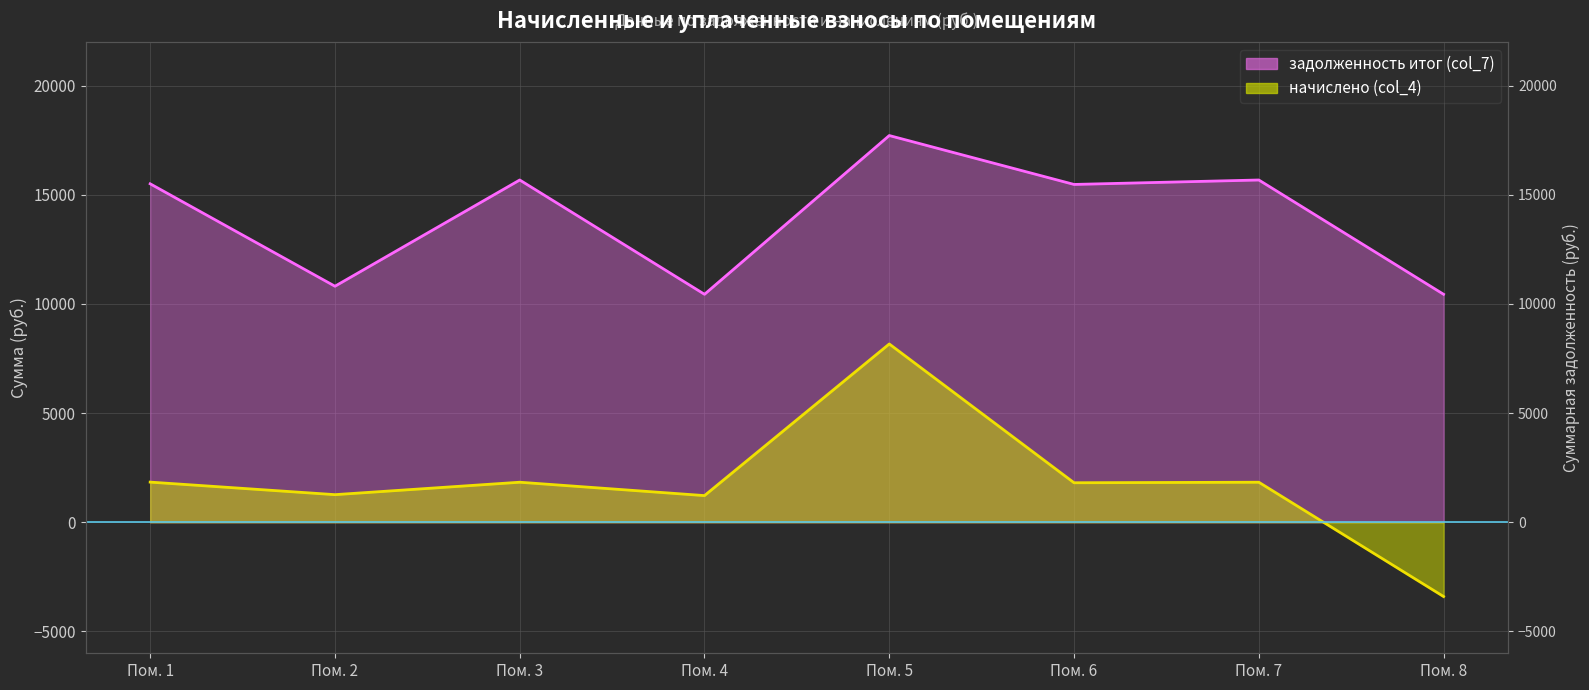

True or false: начислено (col_4) and задолженность итог (col_7) cross at least once.

False